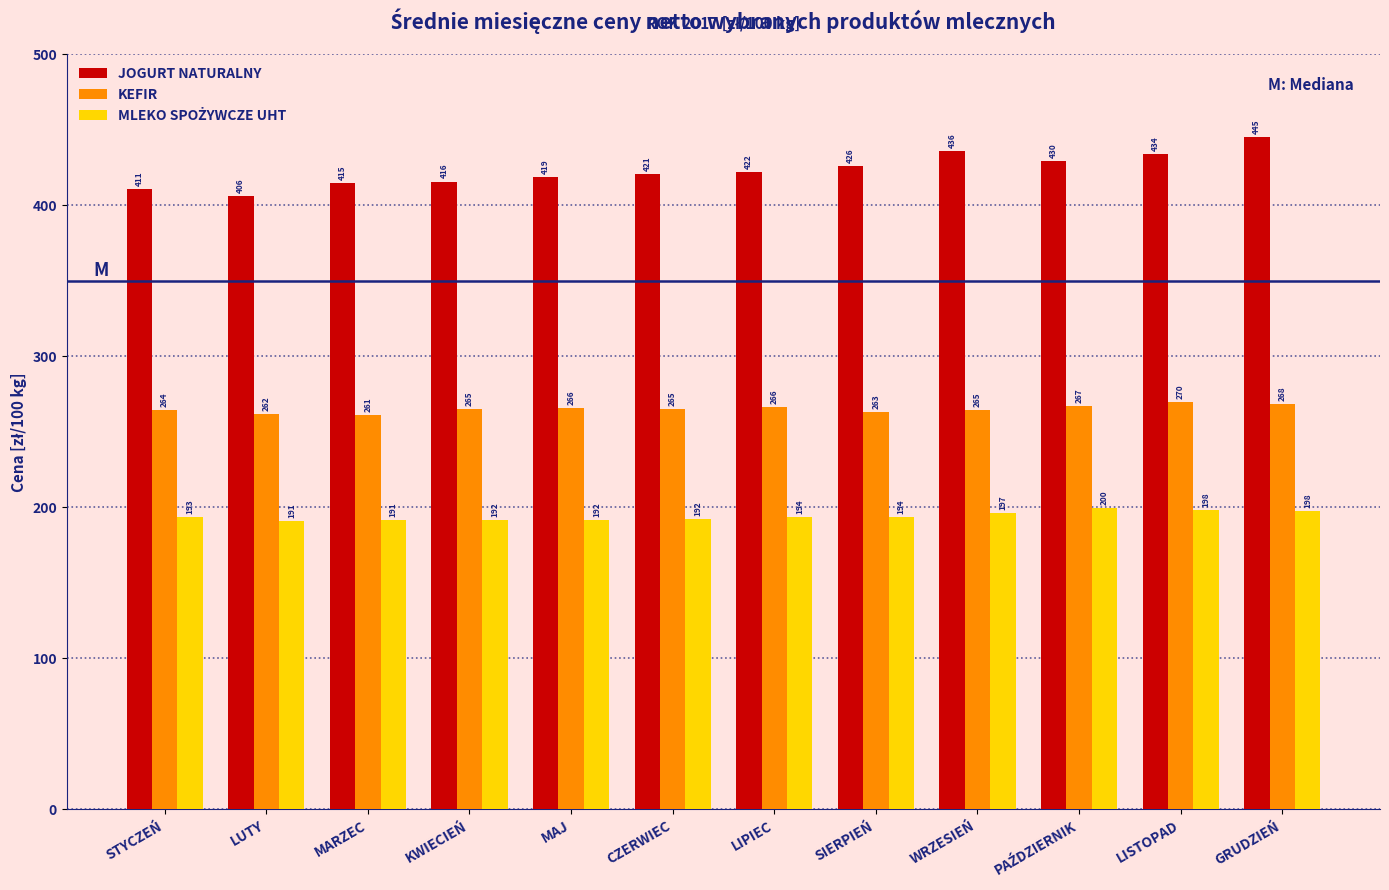

The JOGURT NATURALNY series shows 172.6 at LIPIEC. True or false?

False